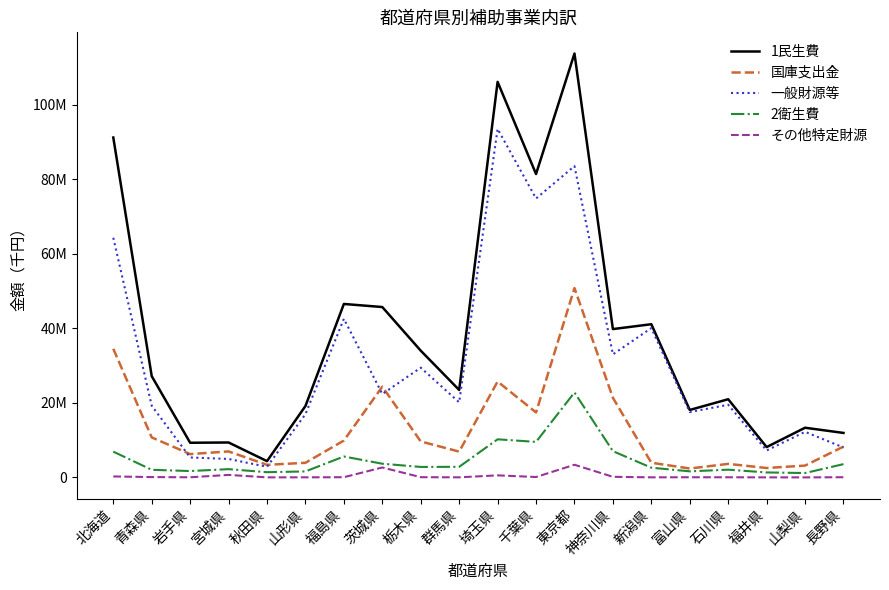

Which series has the largest total across all categories?

1民生費